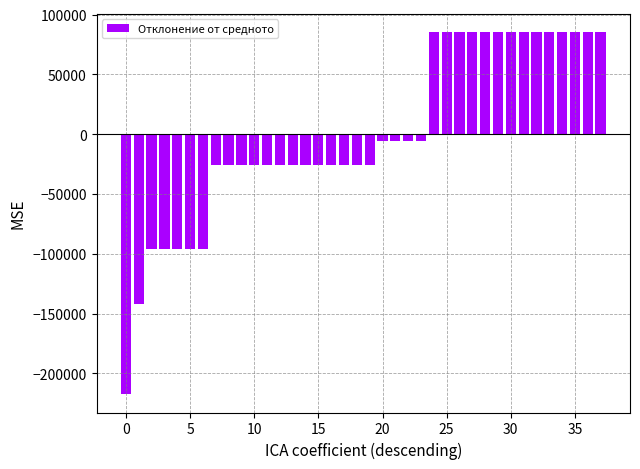

What is the smallest value displayed?

-217548.7